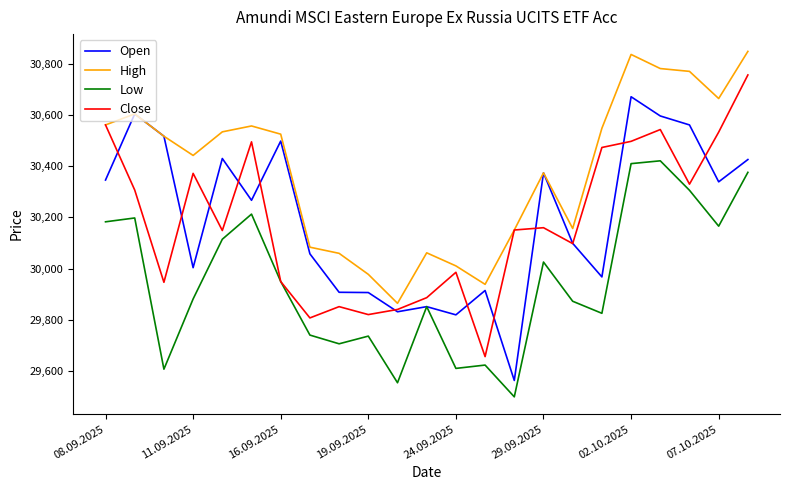

In Open, how many points are lower than both neighbors (excluding endpoints)?

7